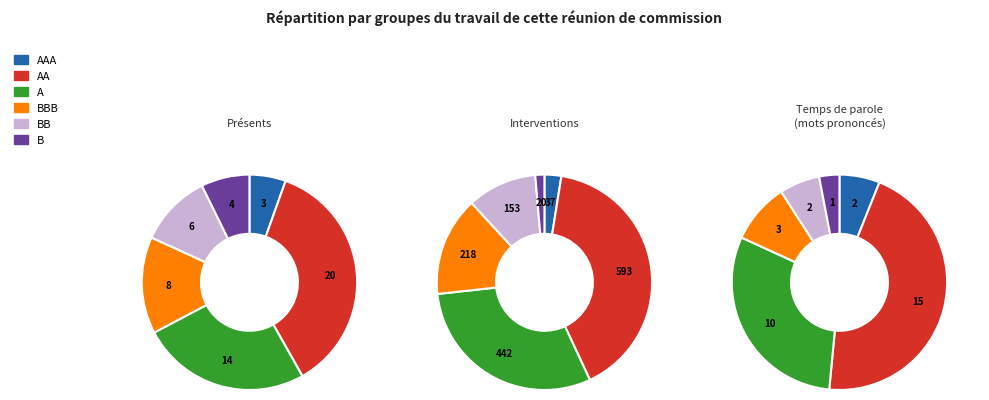

To the nearest percent, what is the difference between the largest and smallest slice percentages?

31%